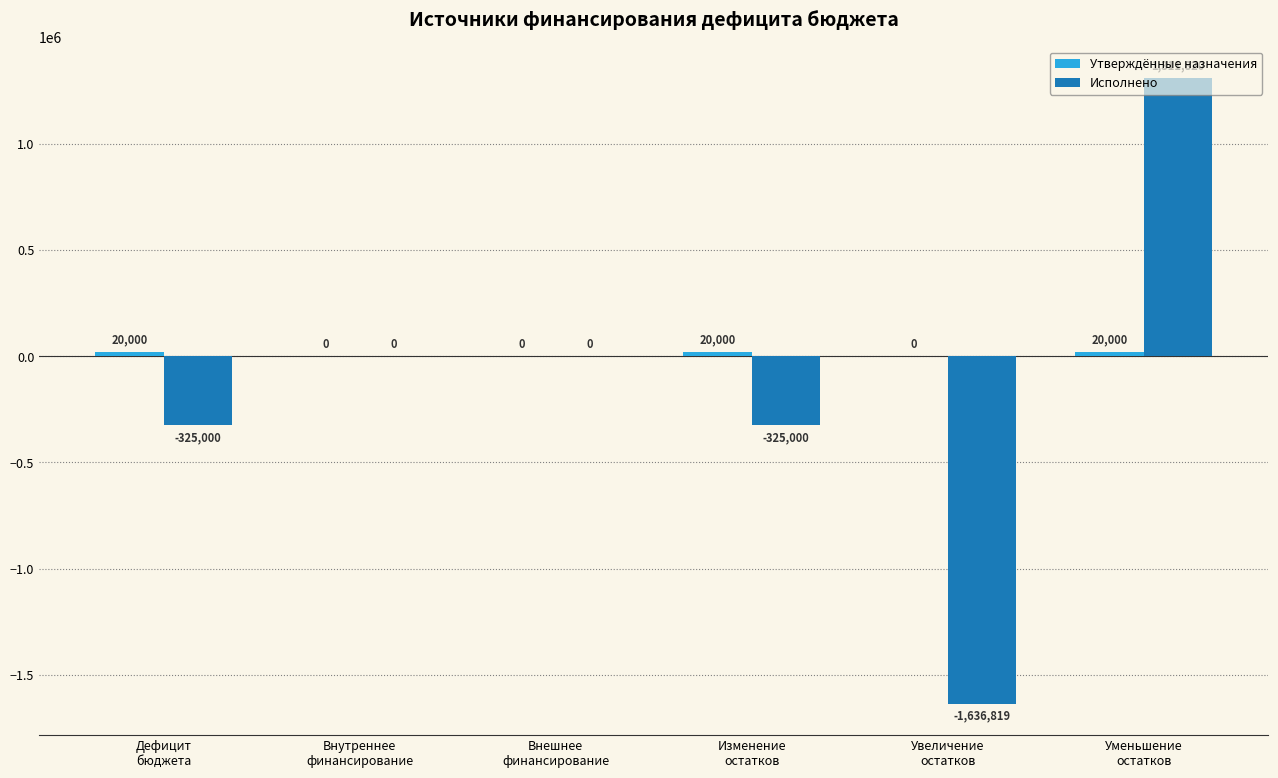

What is the maximum value for Исполнено?

1311819.5